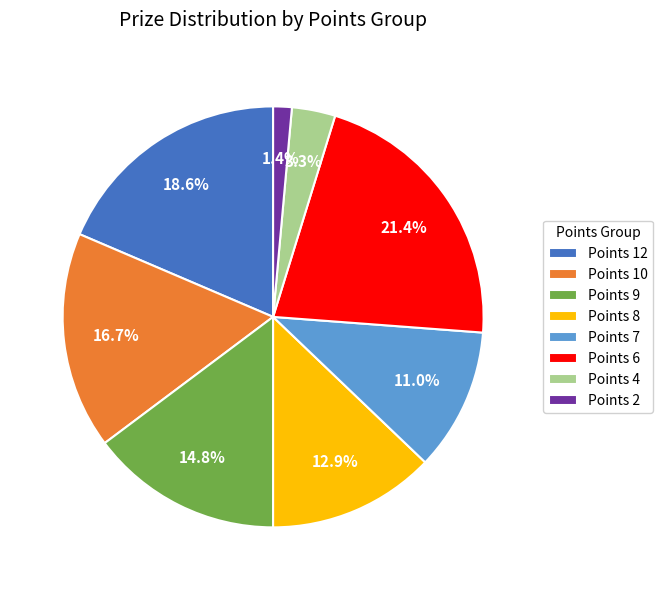

To the nearest percent, what is the difference between the largest and smallest slice percentages?

20%